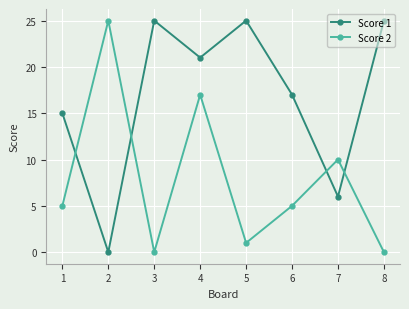

What is the maximum value shown in the chart?

25